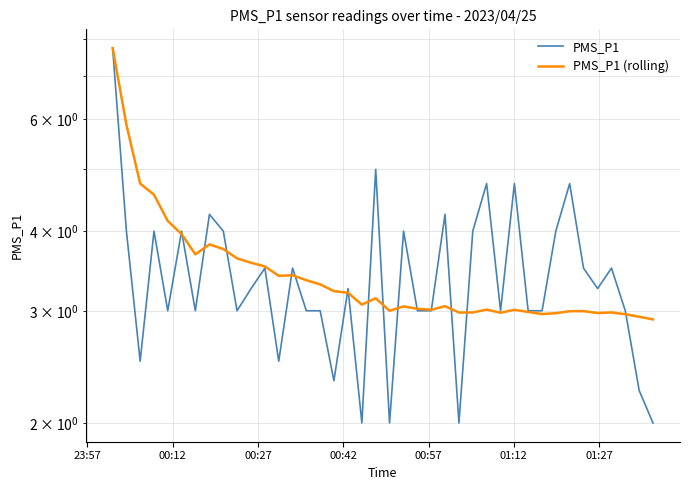

Rank the series by their average value, from lowest to highest.

PMS_P1, PMS_P1 (rolling)